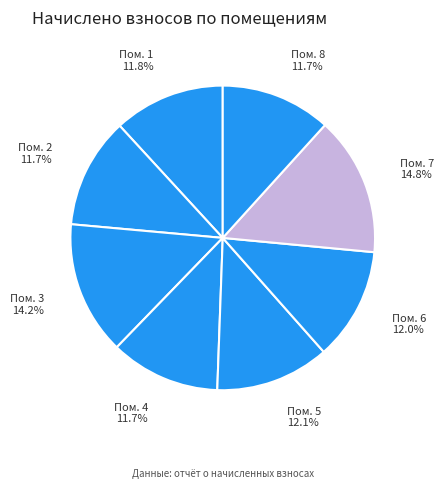

Which slice is the largest?

Пом. 7